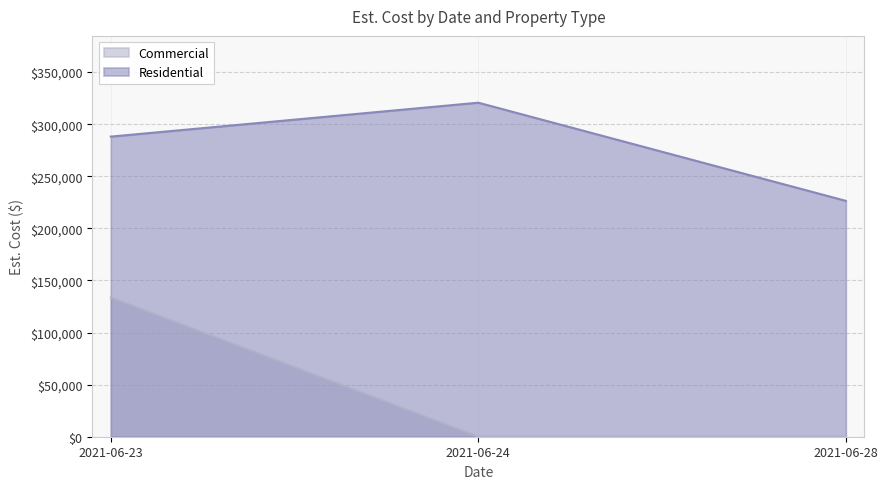

What is the difference between the maximum and minimum values?

94223